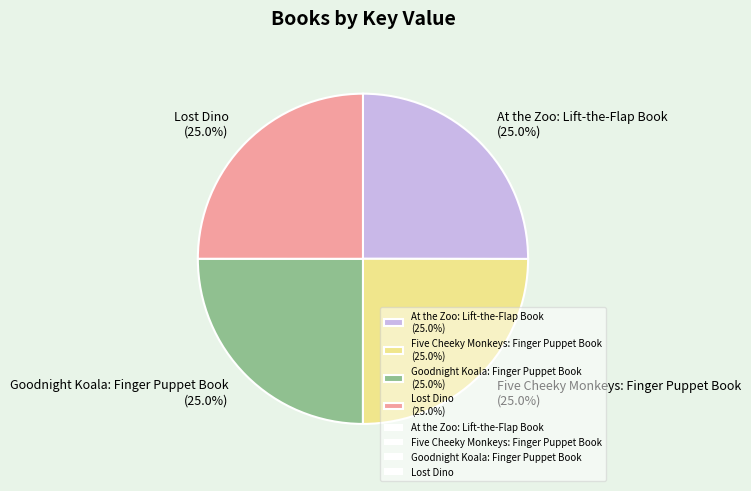

True or false: At the Zoo: Lift-the-Flap Book accounts for 13% of the total.

False